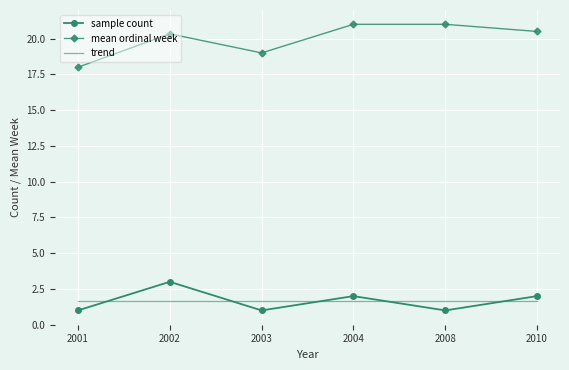

Reading left to right, transcribe all the data shown in this chart.

sample count: 2001=1.0	2002=3.0	2003=1.0	2004=2.0	2008=1.0	2010=2.0
mean ordinal week: 2001=18.0	2002=20.3	2003=19.0	2004=21.0	2008=21.0	2010=20.5
trend: 2001=1.7	2002=1.7	2003=1.7	2004=1.7	2008=1.7	2010=1.7